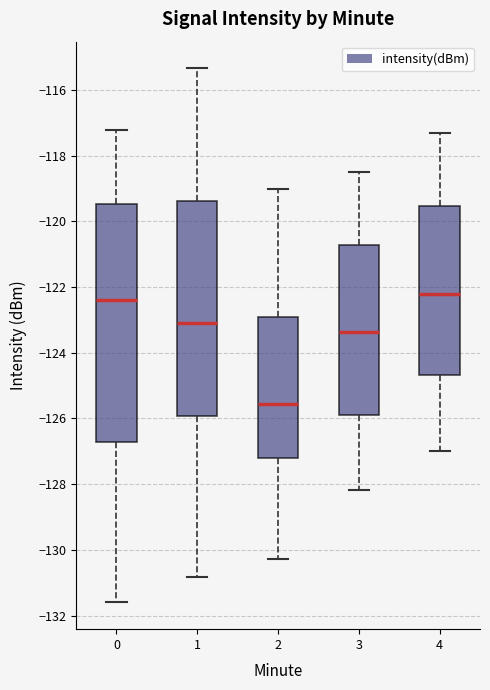

Reading left to right, read every box against the y-axis: the position of its median line, the range the box covers, and the ends of its whiskers. The values are not printed on the chart, so give them approximately, as read against the axis.

0: median -122.4, box -126.8 to -119.4, whiskers -131.6 to -117.2
1: median -123.0, box -126.0 to -119.4, whiskers -130.8 to -115.4
2: median -125.6, box -127.2 to -123.0, whiskers -130.2 to -119.0
3: median -123.4, box -125.8 to -120.8, whiskers -128.2 to -118.6
4: median -122.2, box -124.6 to -119.6, whiskers -127.0 to -117.4